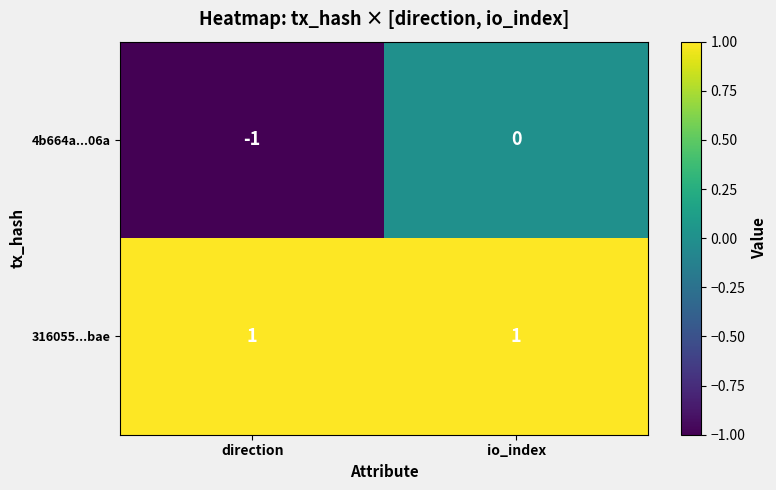

Reading left to right, list all the values displayed in this chart.

4b664a...06a: -1	0
316055...bae: 1	1